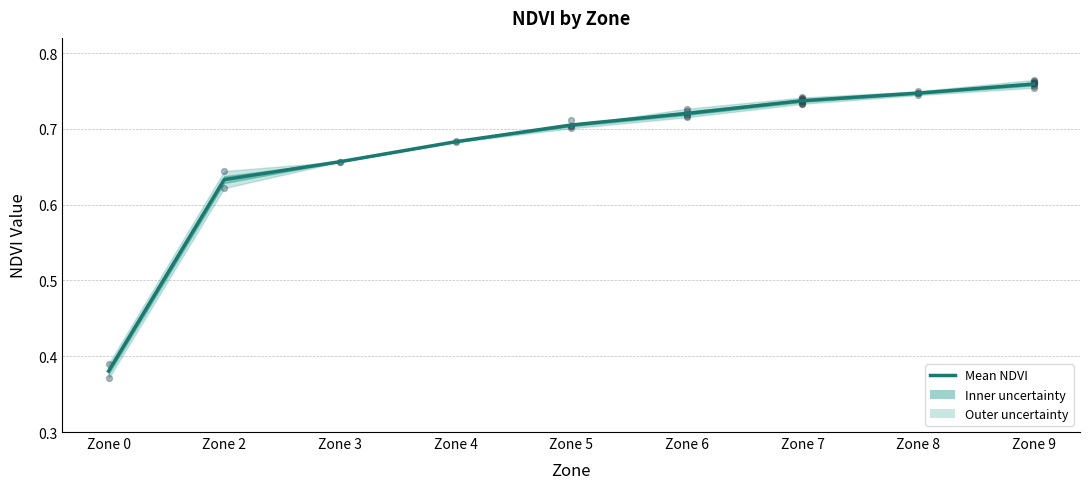

Which has a higher value, Zone 7 or Zone 5?

Zone 7